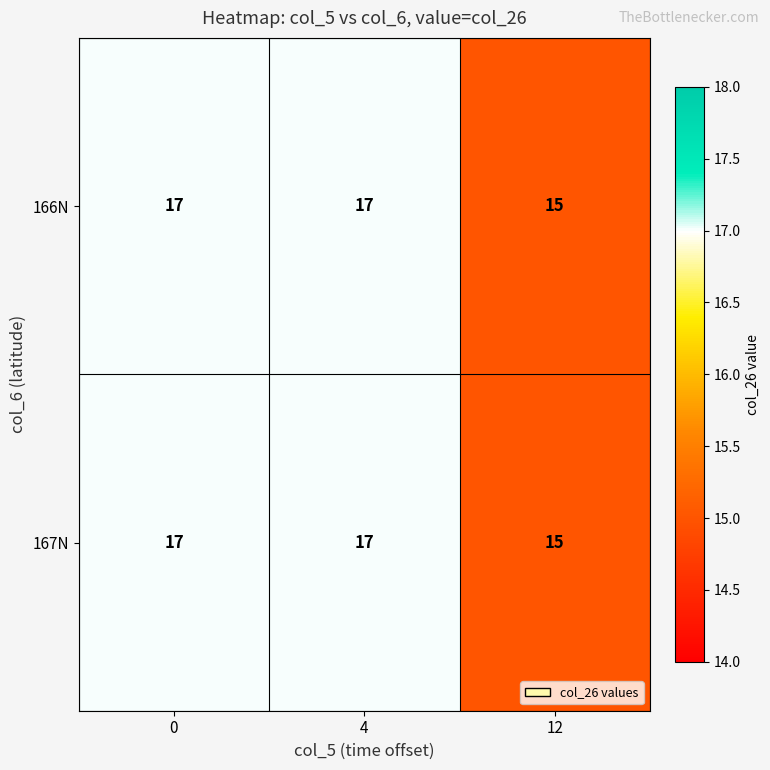

Reading left to right, extract all data points from this chart.

166N: 0=17	4=17	12=15
167N: 0=17	4=17	12=15